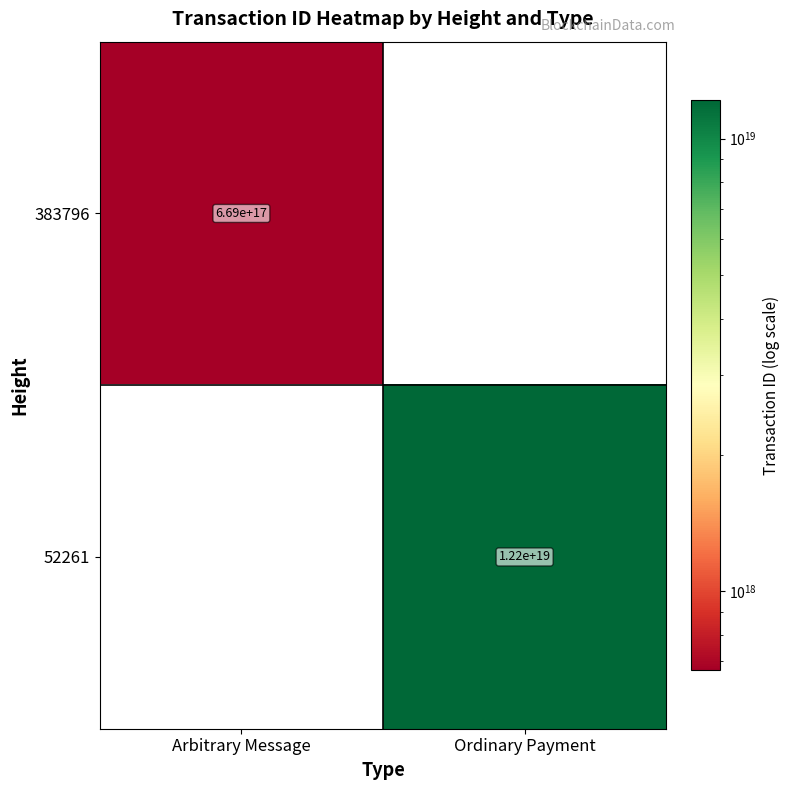

Count the number of data series in this chart.

2